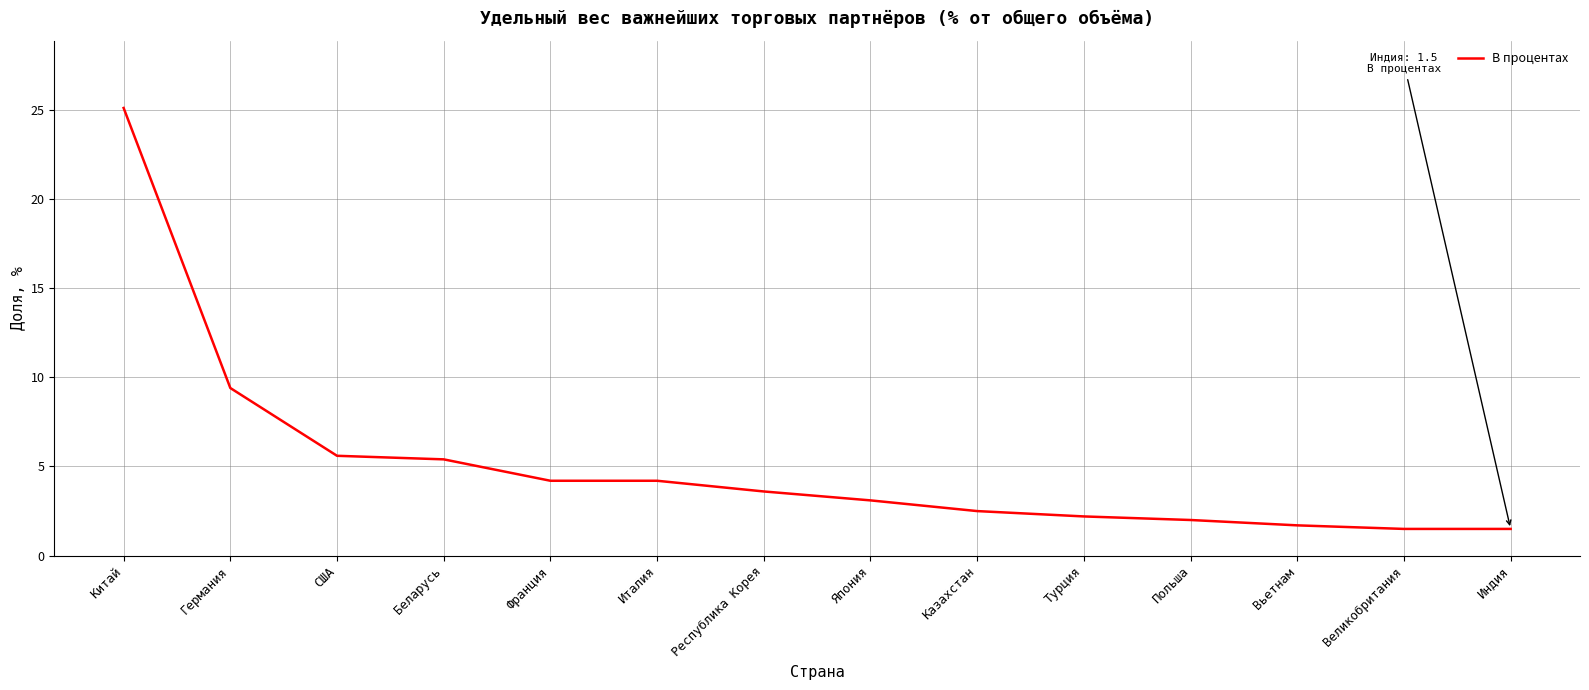

What is the change in value from Италия to Казахстан?

-1.7